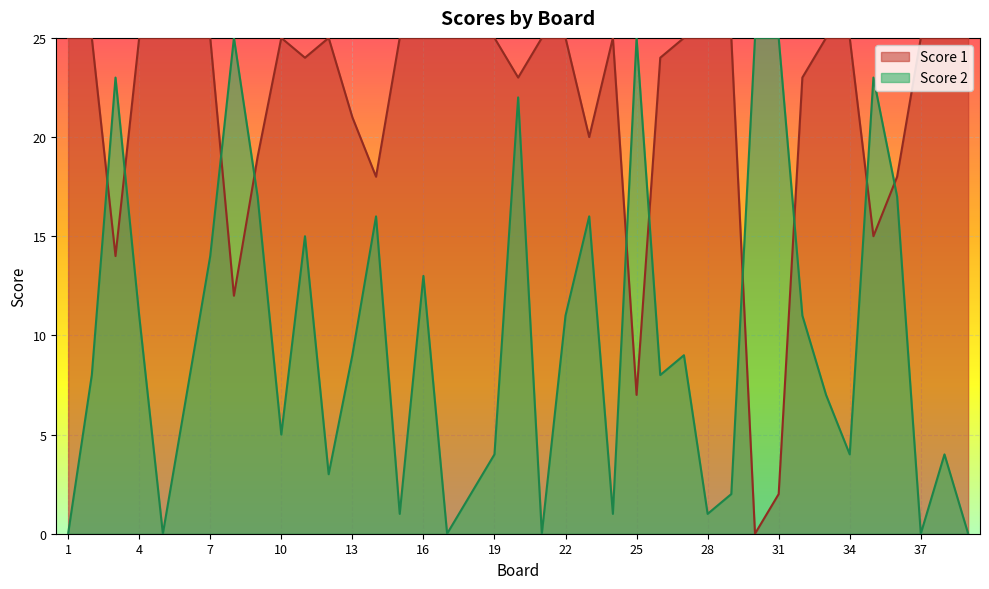

At which label is Score 2 closest to 12?

4